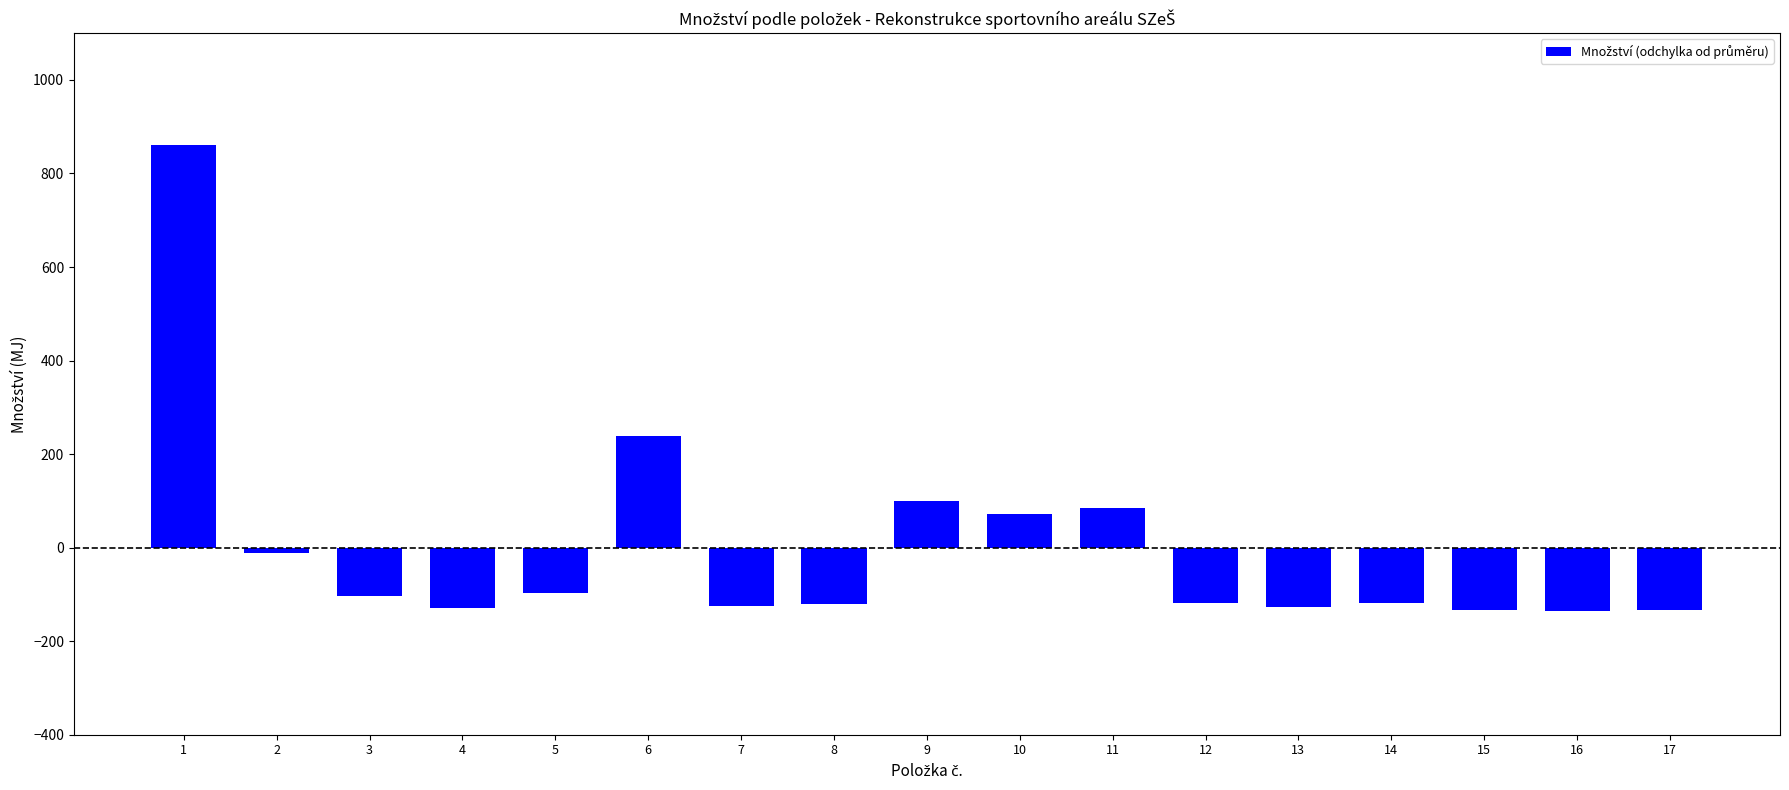

What is the value of the 7th bar from the left?

-125.7